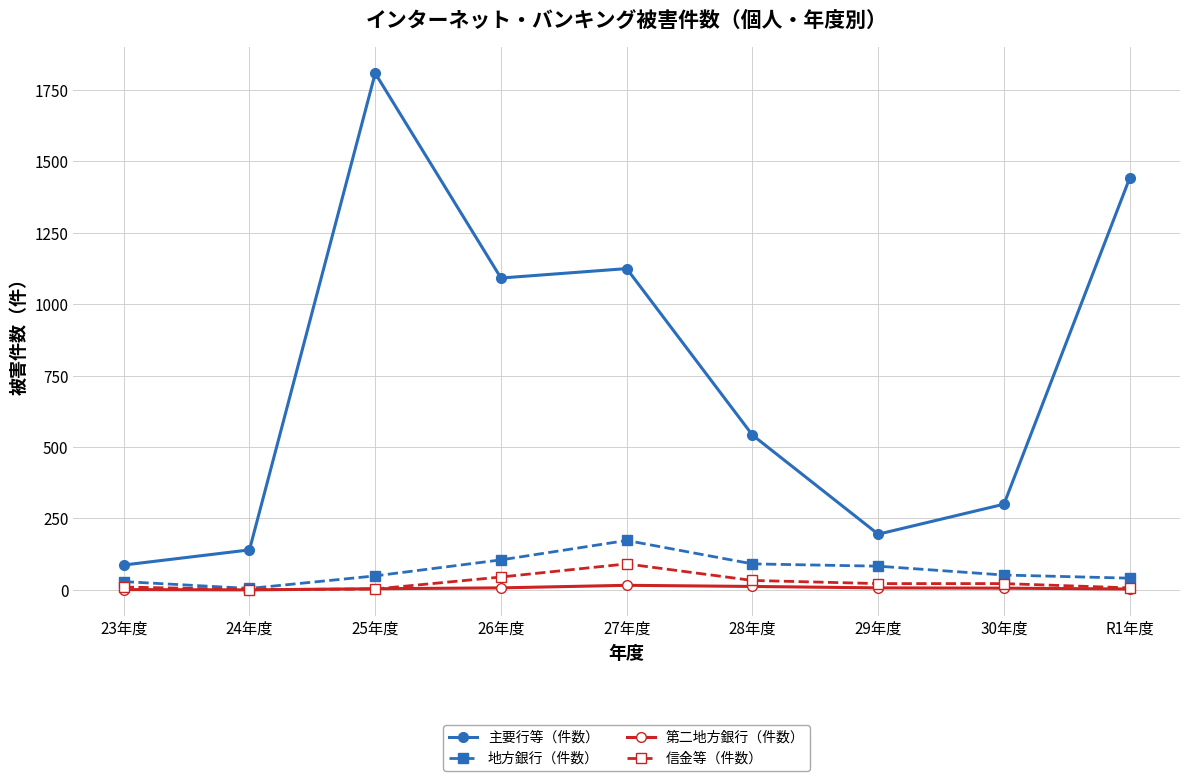

At which category does 主要行等（件数） reach its first local peak?

25年度